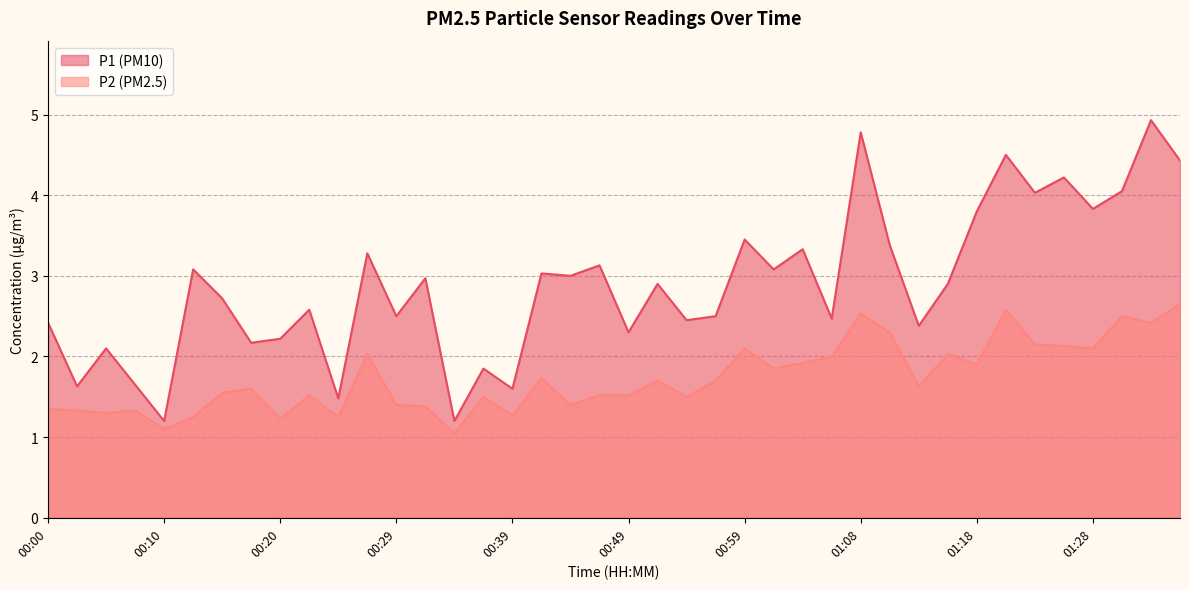

What is the sum of the P1 values at 01:21 and 00:20?

6.7